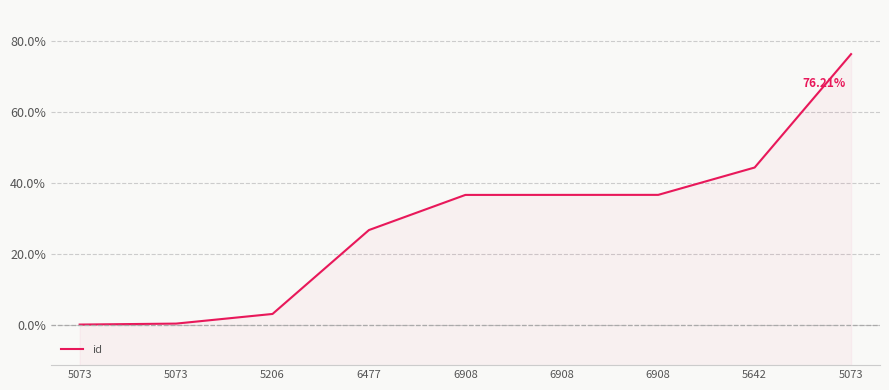

Which label corresponds to the largest value in the chart?

5073